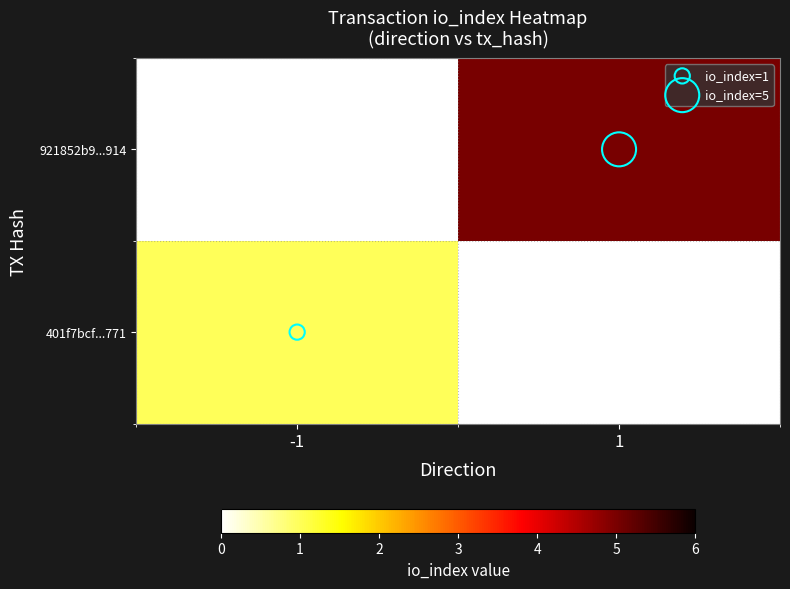

At how many categories does at least one series exceed 2?

1